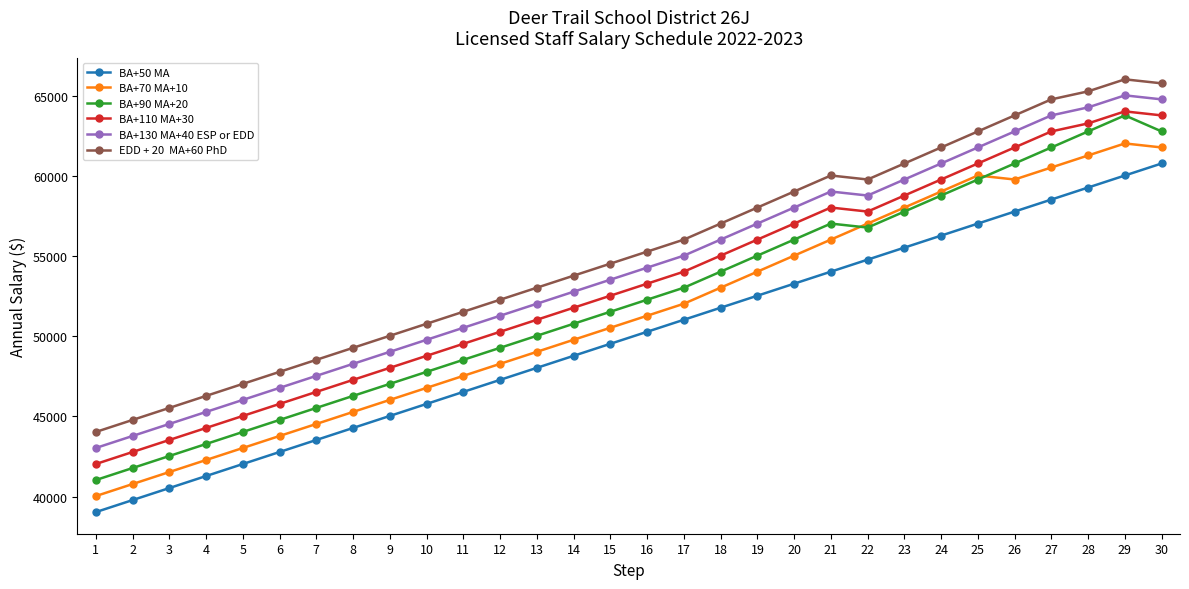

What is the total value across all series at 6?

271680